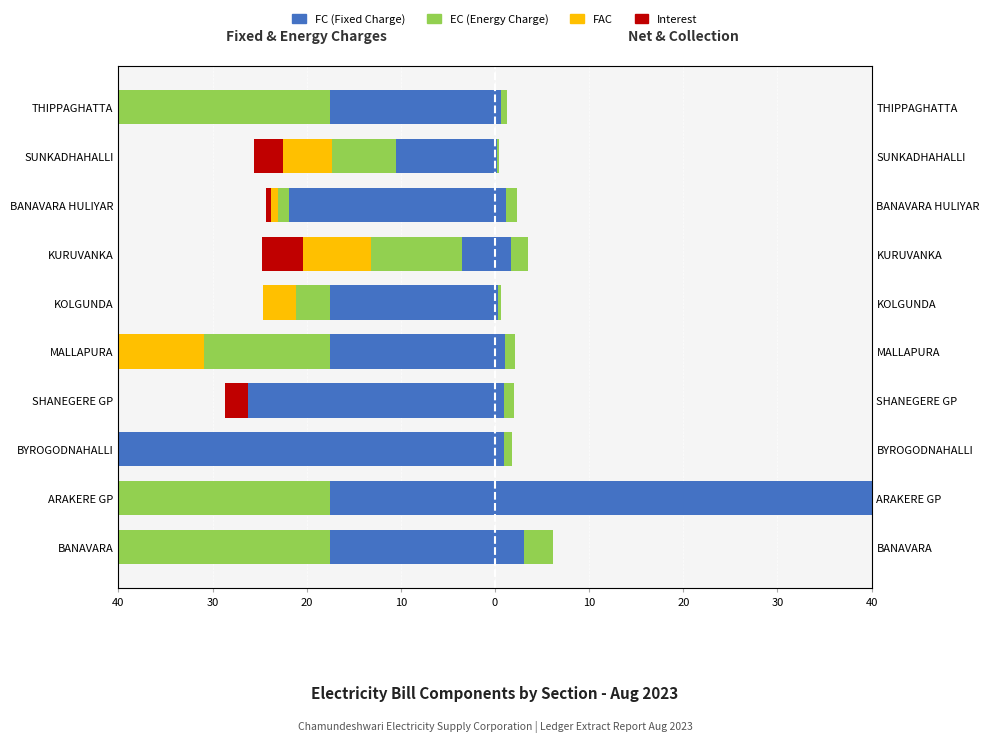

Count the number of data series in this chart.

4